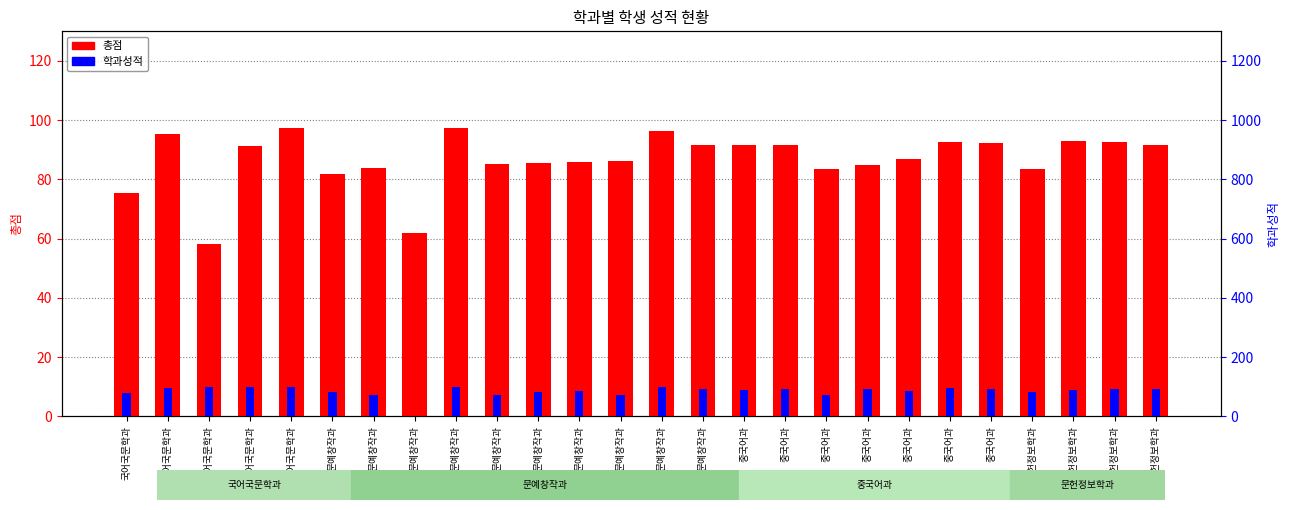

What is the difference between the second highest and minimum values in the 학과성적 series?

97.7